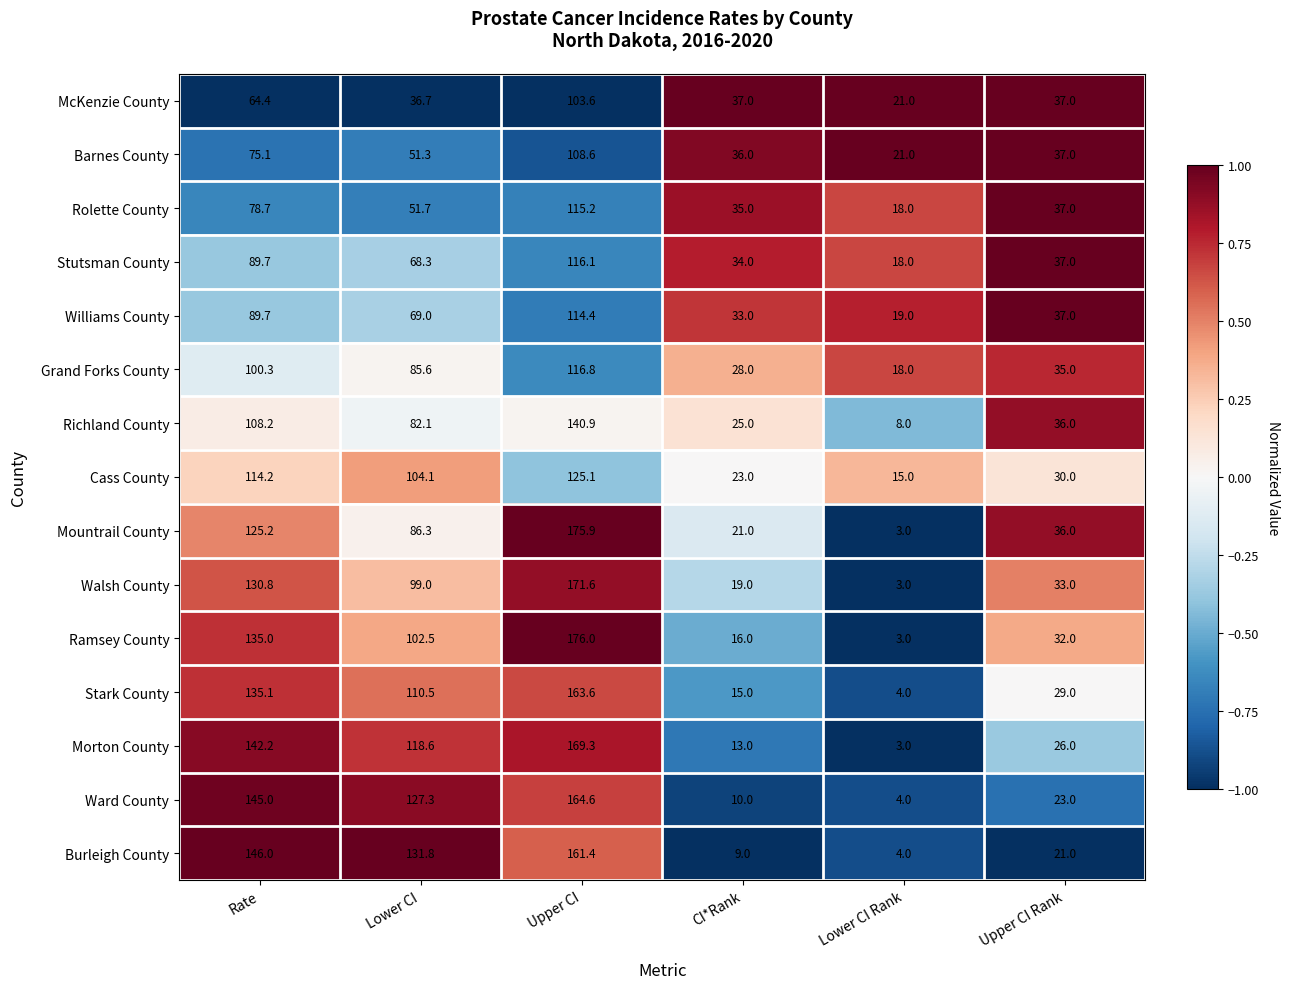

At which category does the chart reach its minimum across all series?

Lower CI Rank